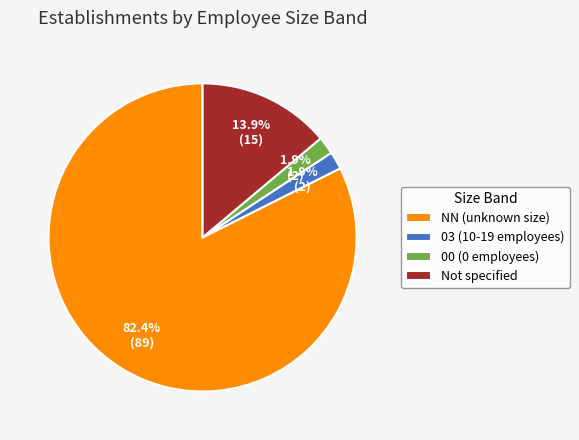

What is the ratio of the value at NN (unknown size) to the value at Not specified?

5.9